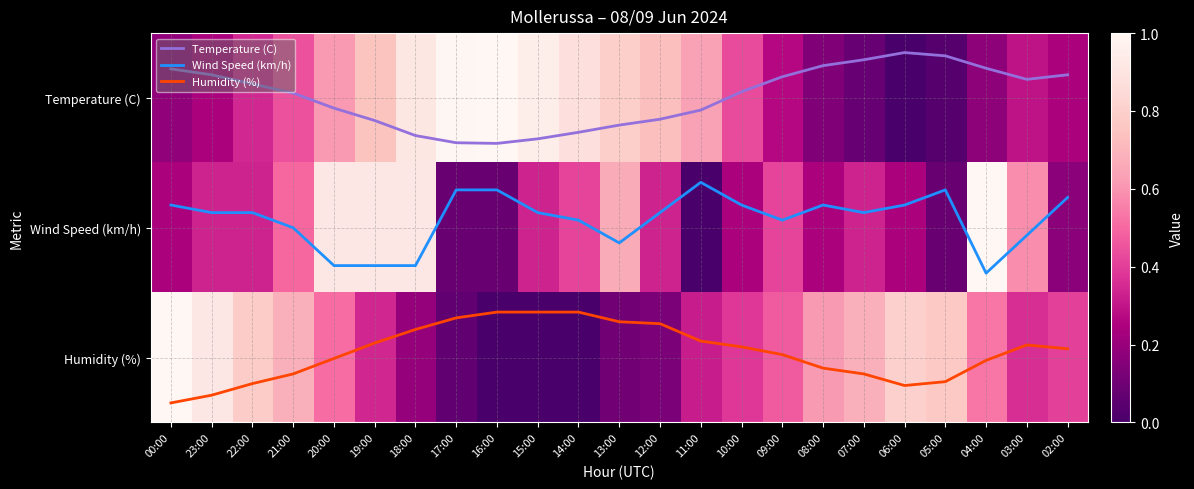

Which series has the largest total across all categories?

Humidity (%)